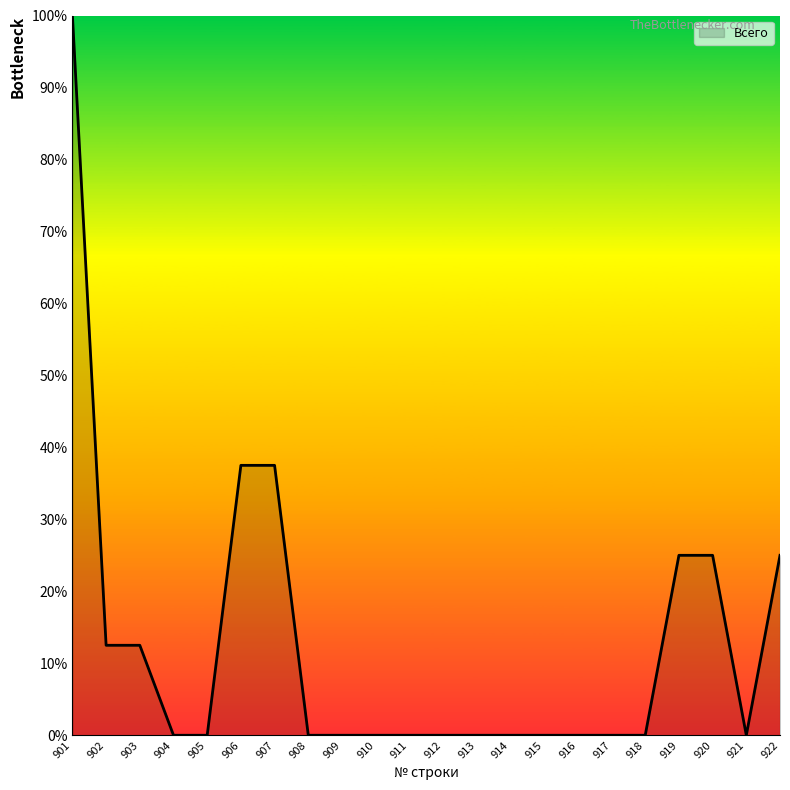

Which label corresponds to the largest value in the chart?

901